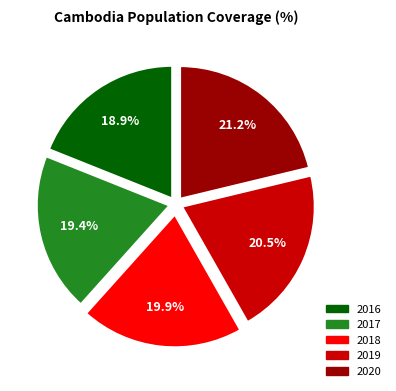

Count the number of slices in the pie.

5